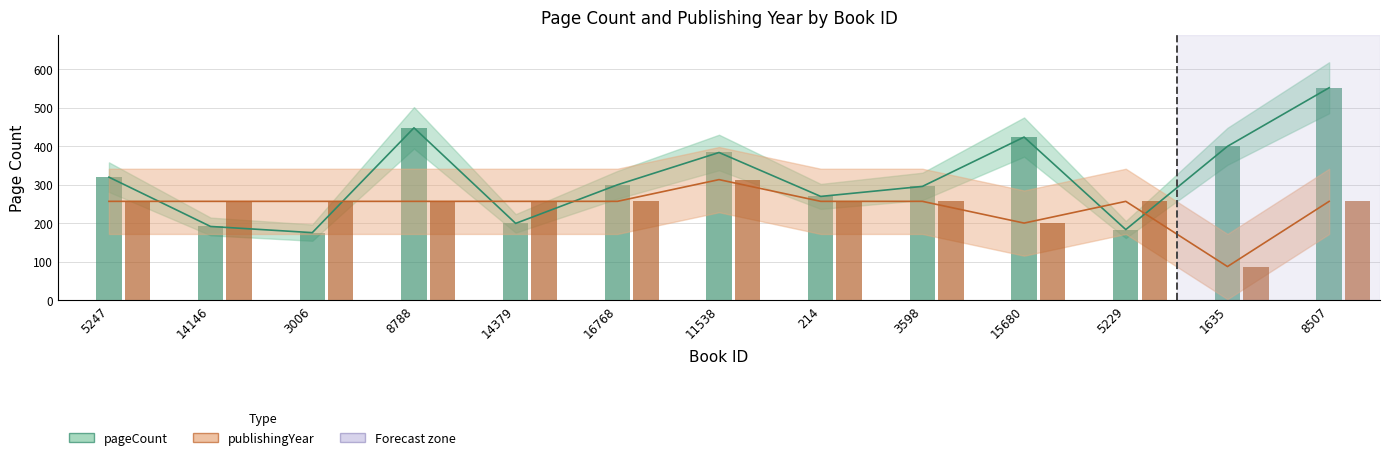

What is the total value across all series at 14146?

449.2